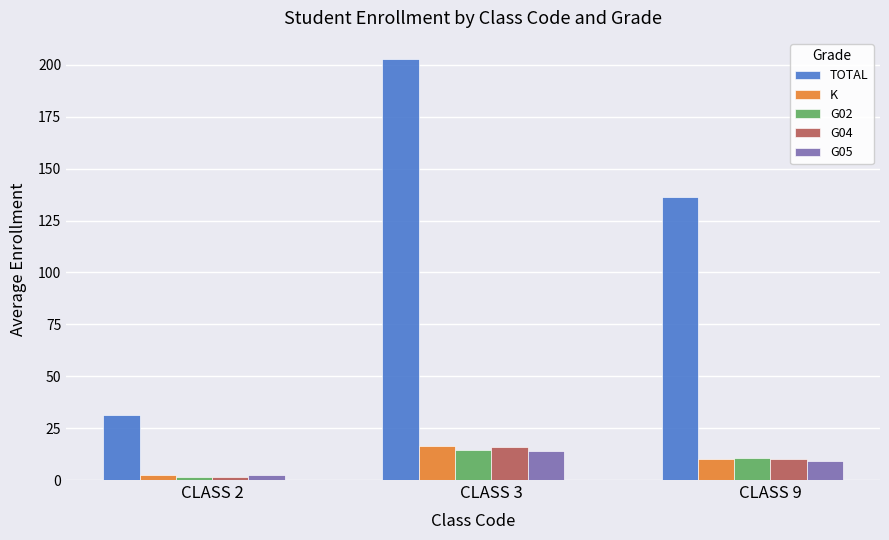

What is the value of the G02 bar at the 1st from the left?

1.7